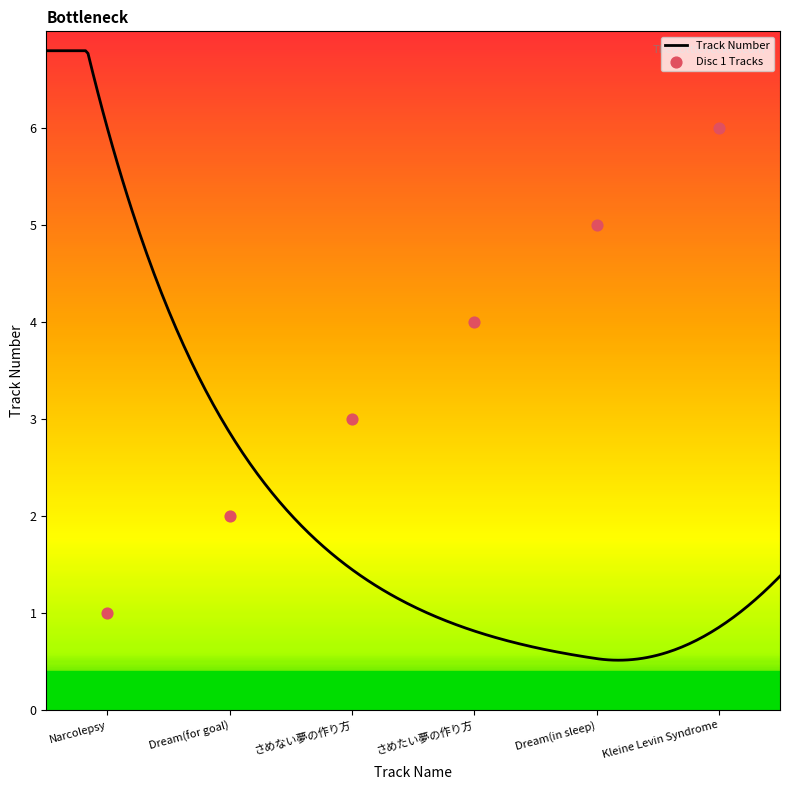

What is the change in value from Dream(for goal) to Dream(in sleep)?

+3